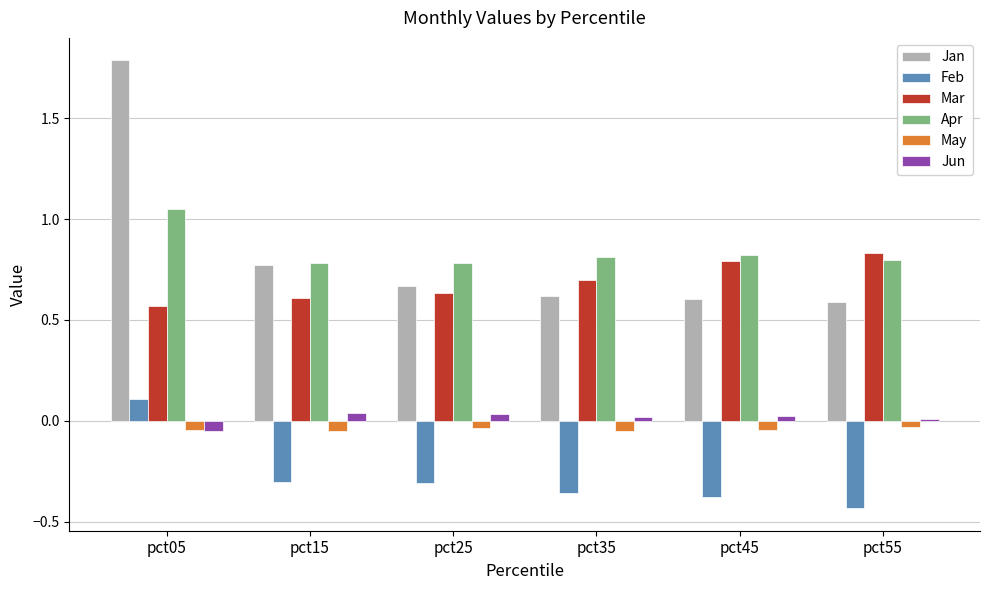

Count the number of data series in this chart.

6